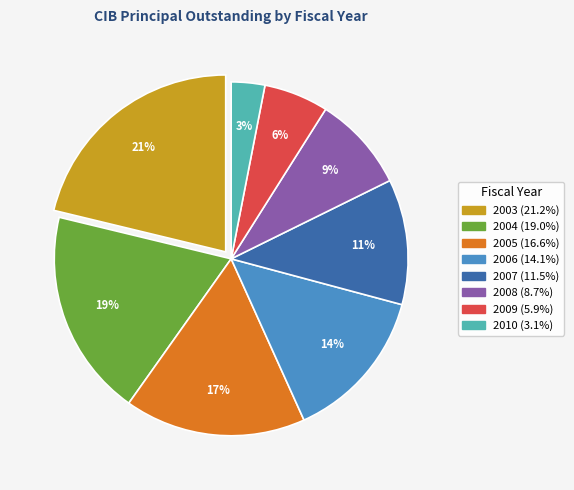

Rank the categories by value from highest to lowest.

2003, 2004, 2005, 2006, 2007, 2008, 2009, 2010